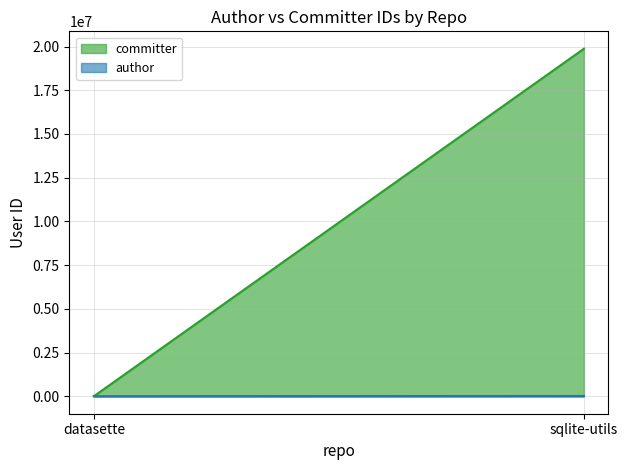

What is the maximum value shown in the chart?

19874046